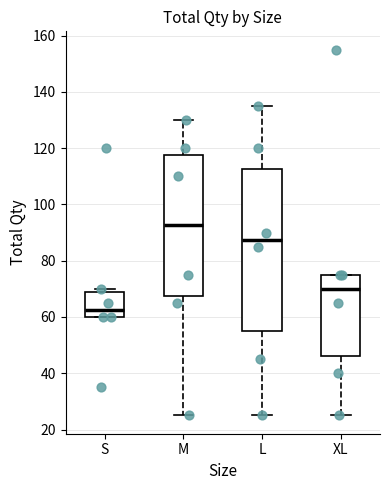

Which box is the tallest, from its lower edge to its upper edge?

L